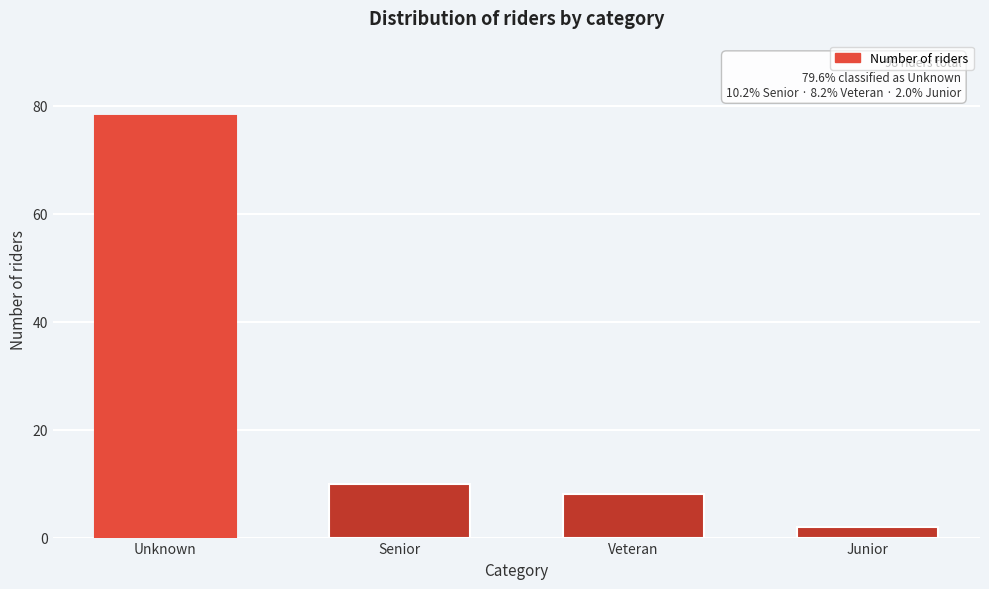

Reading right to left, extract all data points from this chart.

Junior=2	Veteran=8	Senior=10	Unknown=78